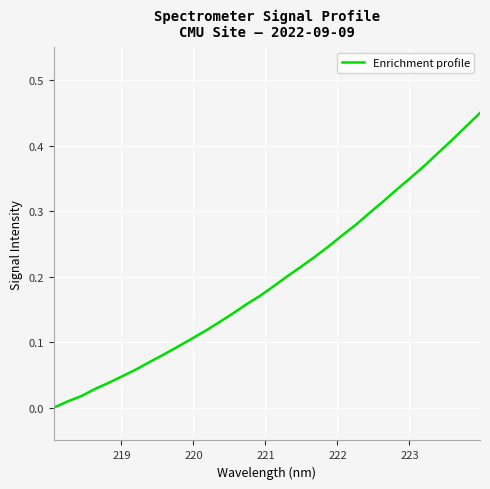

Does the chart display data point markers on the line(s)?

No